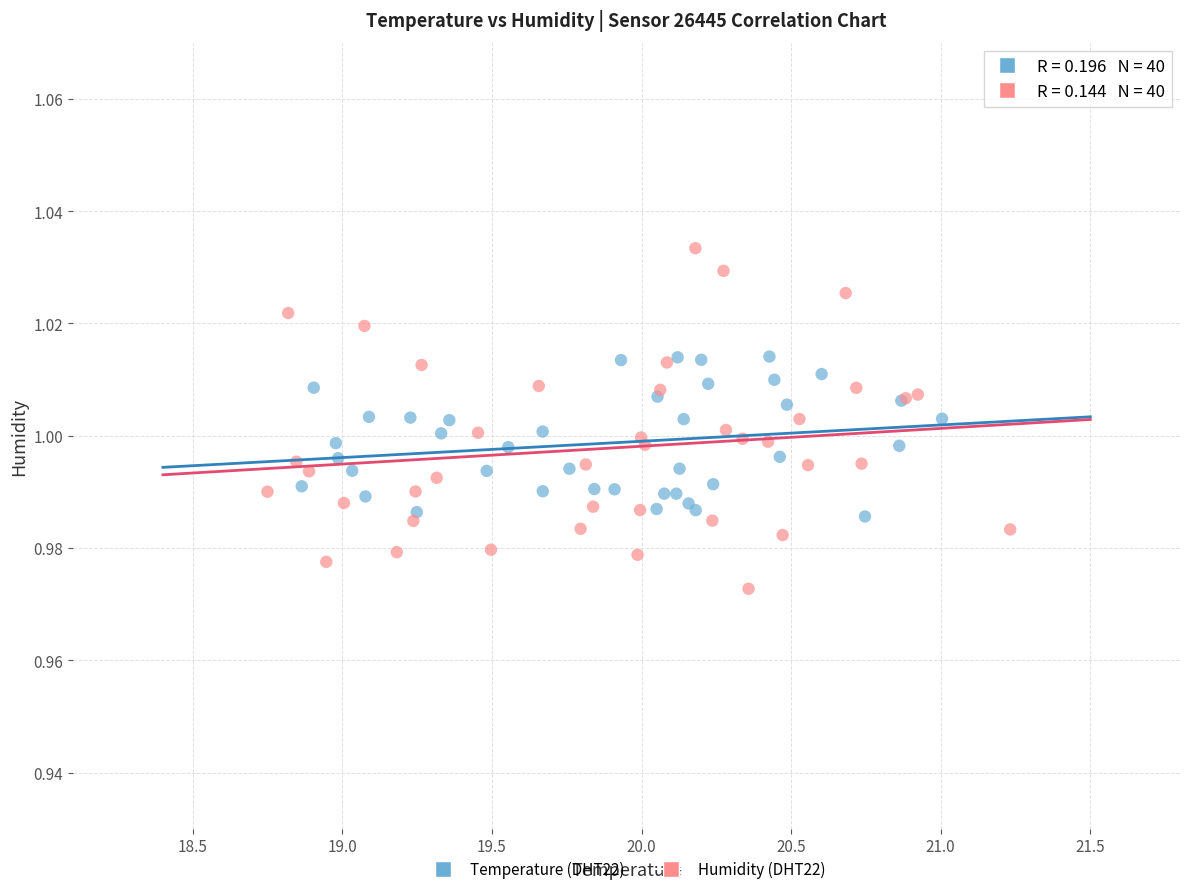

Which series contains the highest Y value?

Humidity (DHT22)